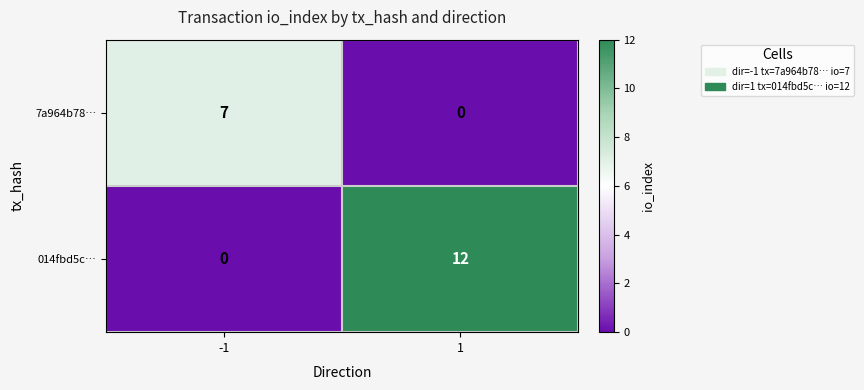

Which series has the largest total across all categories?

014fbd5c…